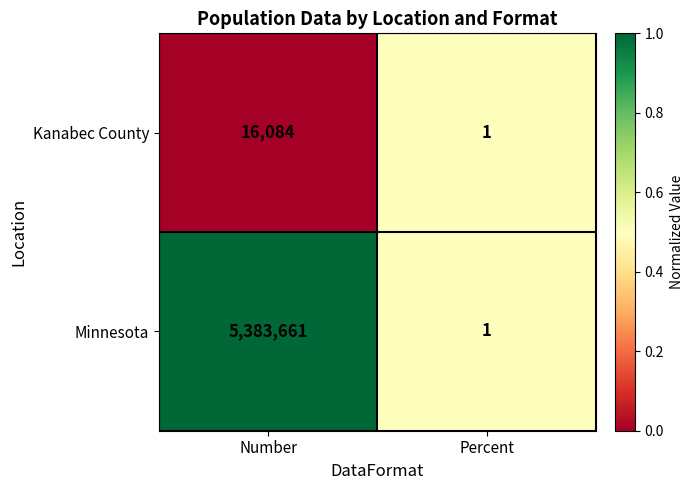

How many data points does each series have?

2